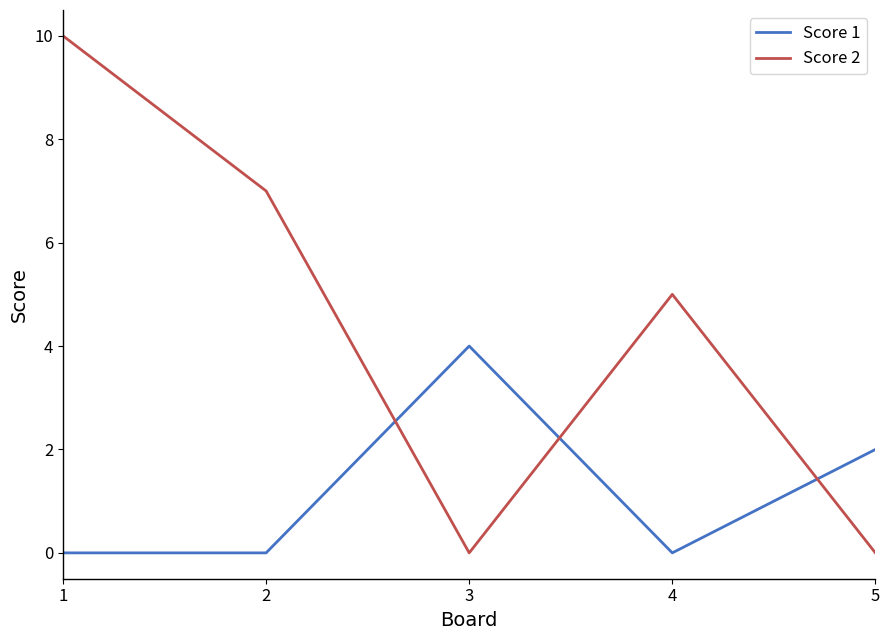

List the series in order of their peak value, highest first.

Score 2, Score 1